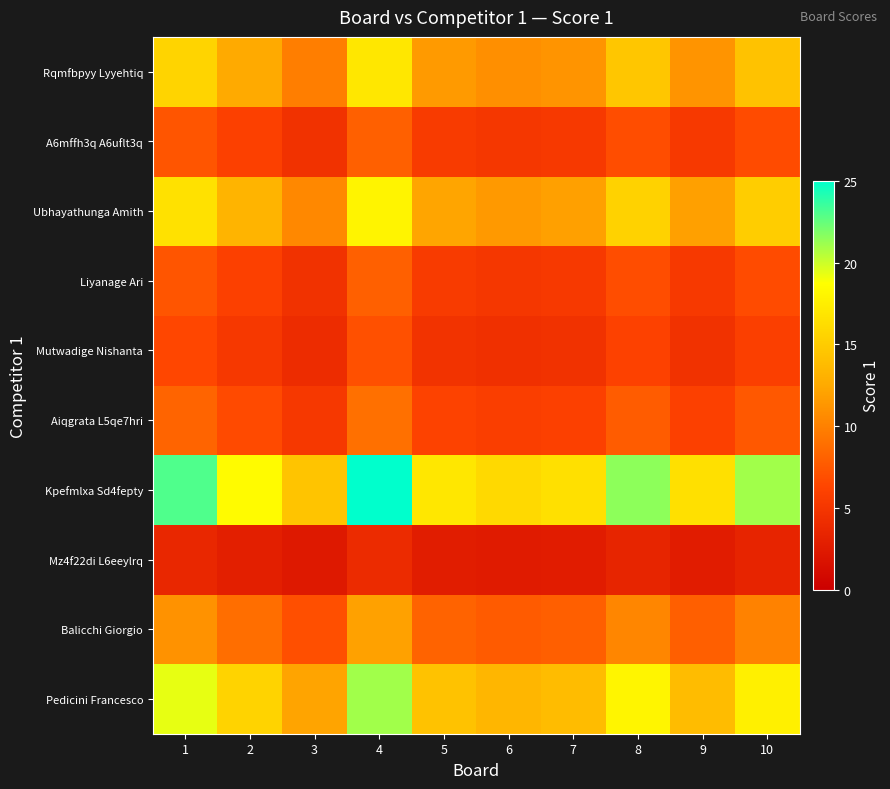

Which has a higher value, 2 or 3?

2